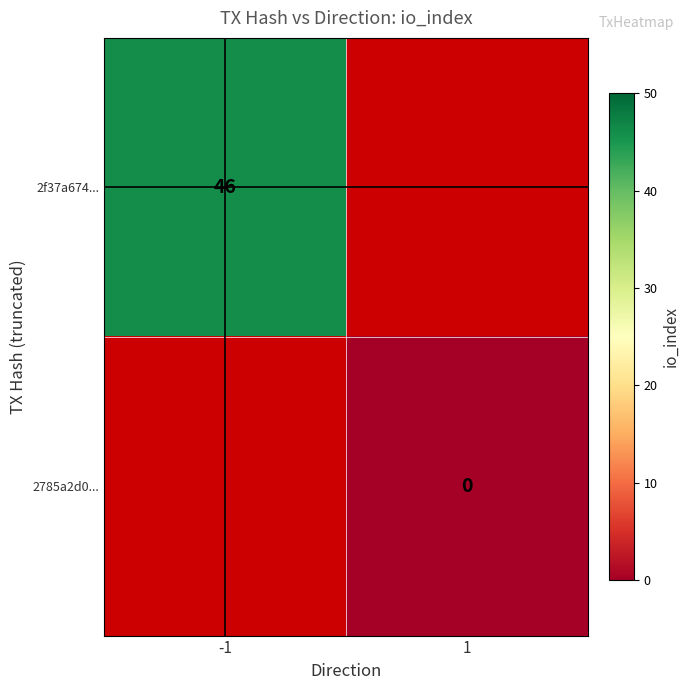

At how many categories does at least one series exceed 41?

1